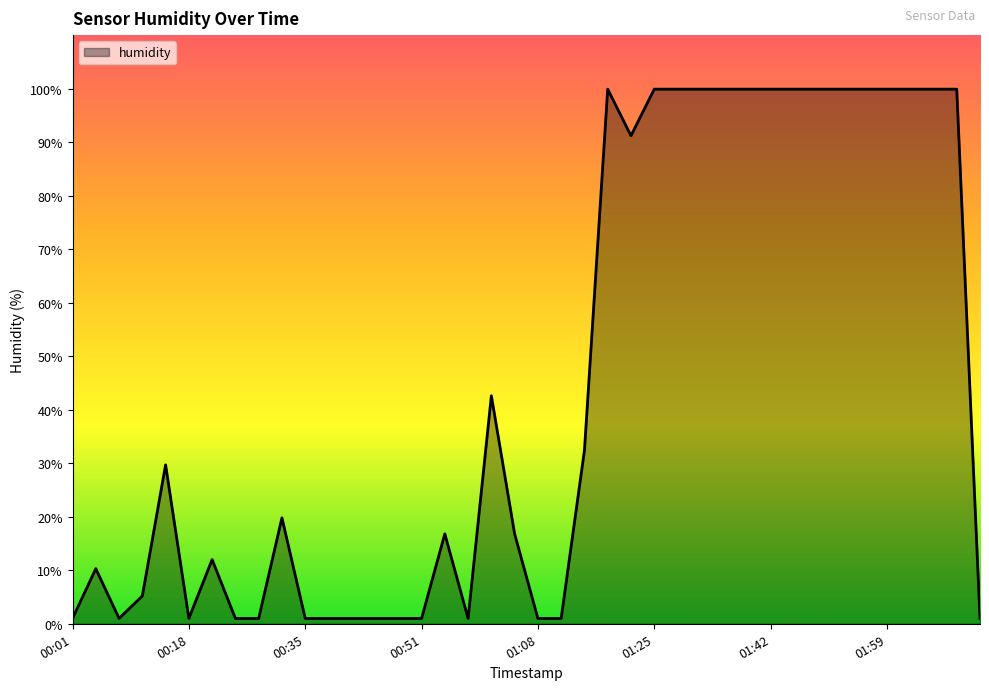

What is the maximum value shown in the chart?

99.9